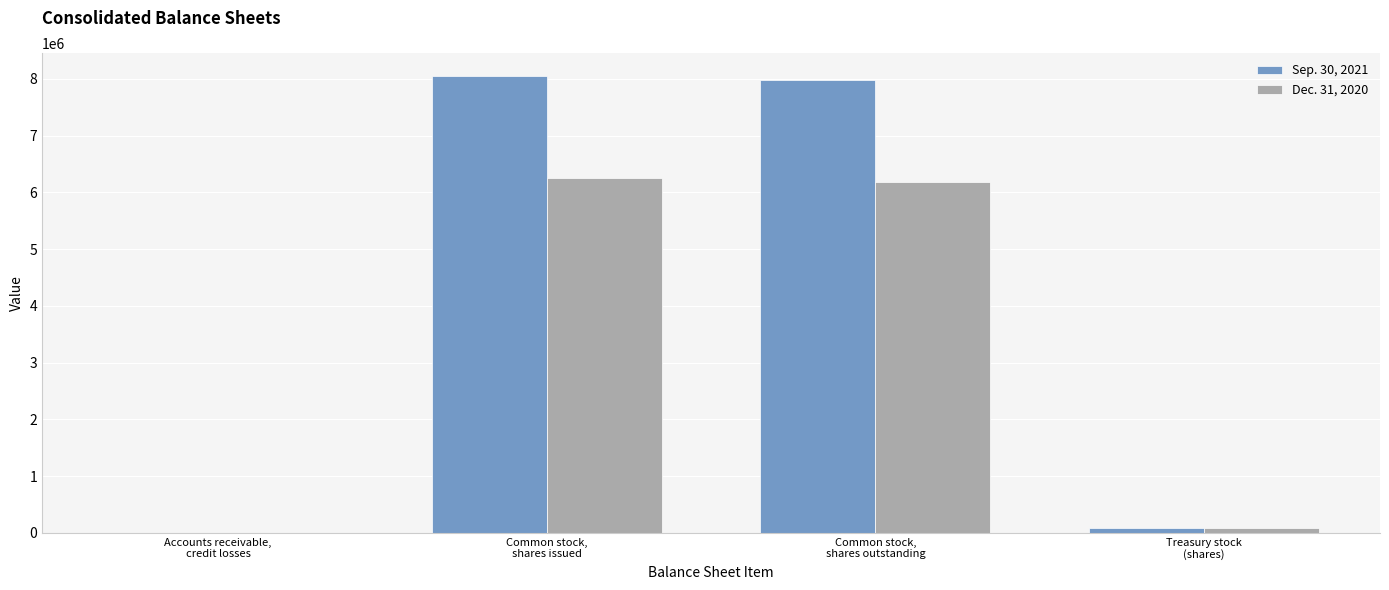

What is the maximum value shown in the chart?

8050054.0